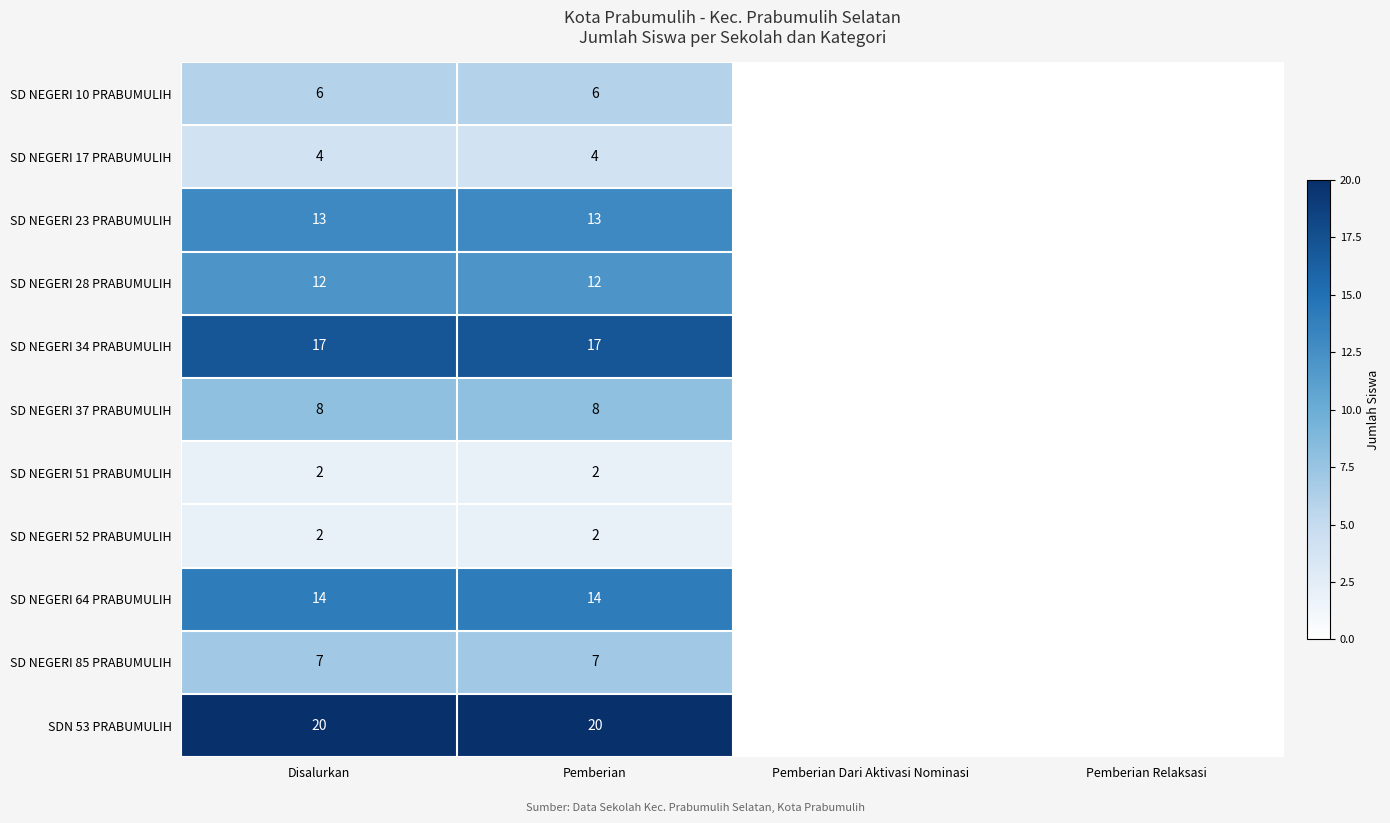

What is the total value across all series at Pemberian?

105